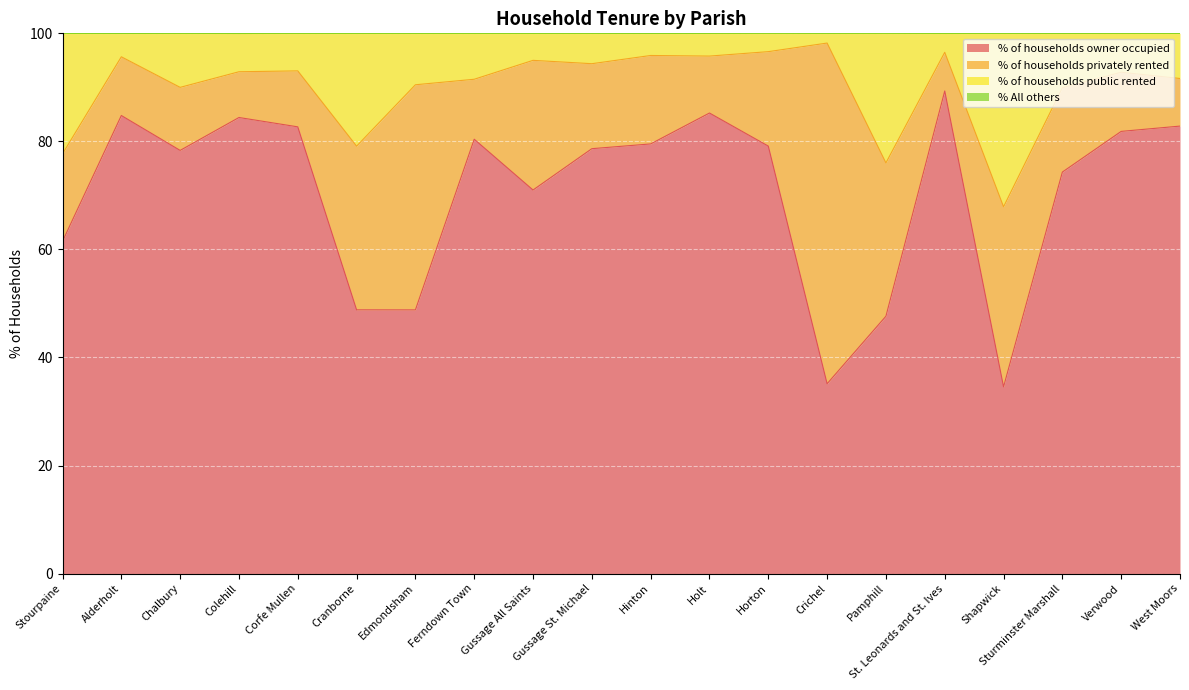

What is the total value across all series at Gussage St. Michael?

100.0